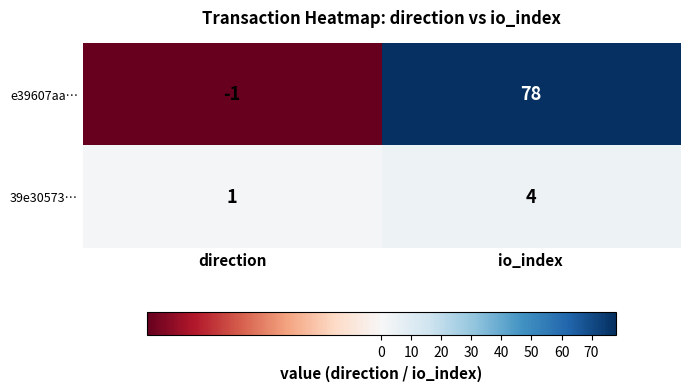

The value of e39607aa… at io_index is 44. True or false?

False